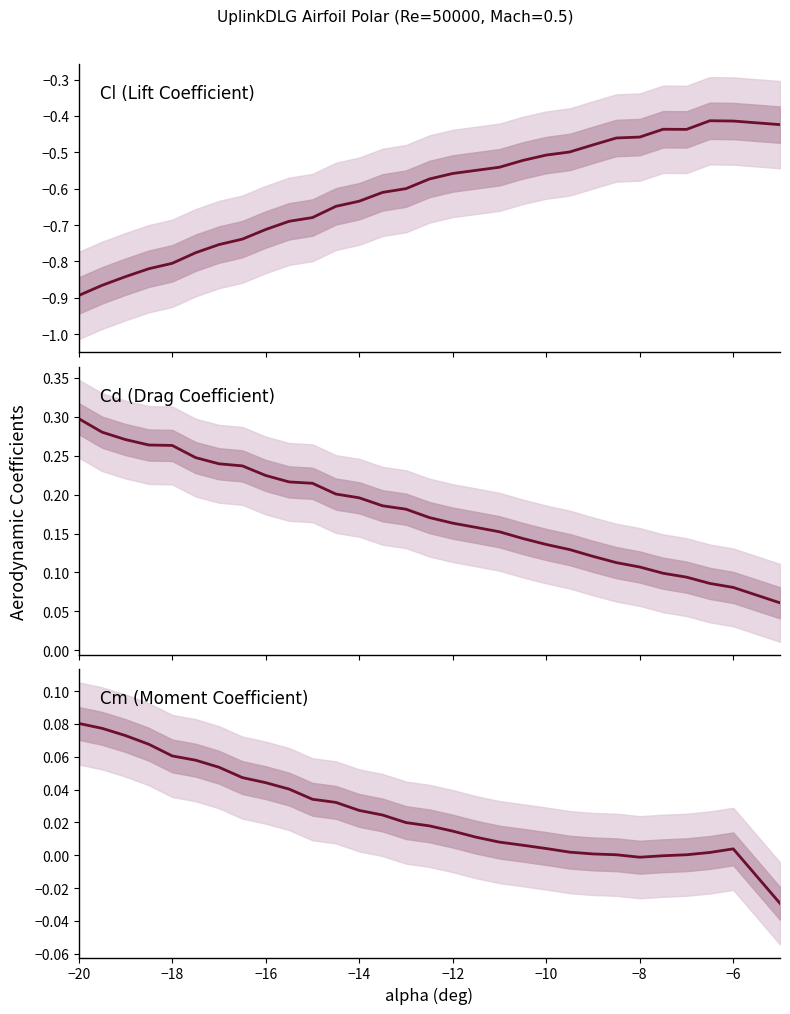

True or false: Cl and Cm cross at least once.

False